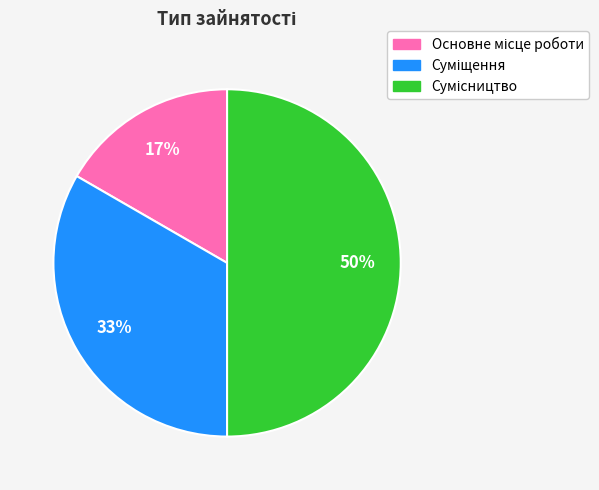

How many segments does this pie chart have?

3